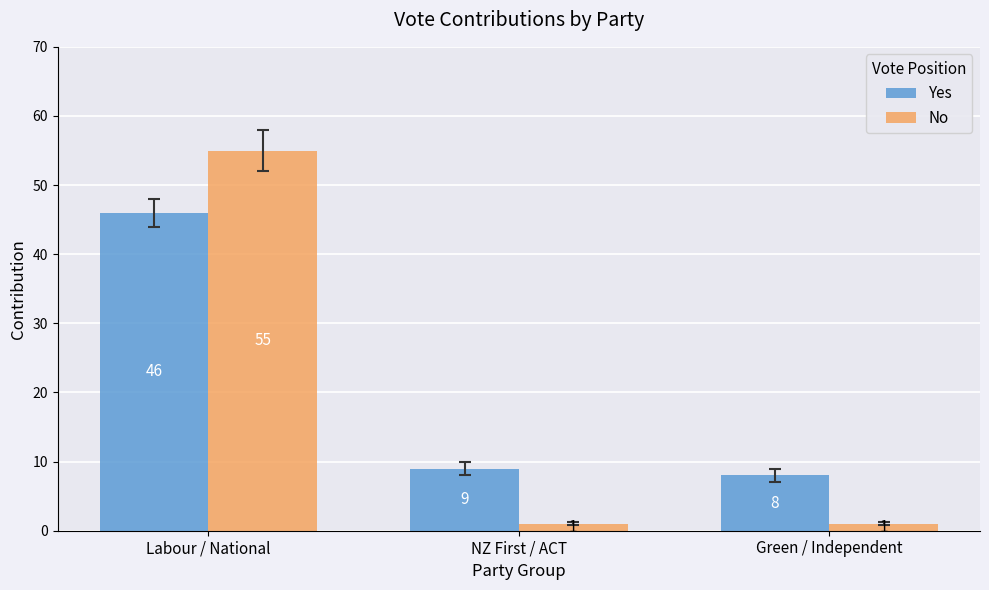

What is the smallest value displayed?

1